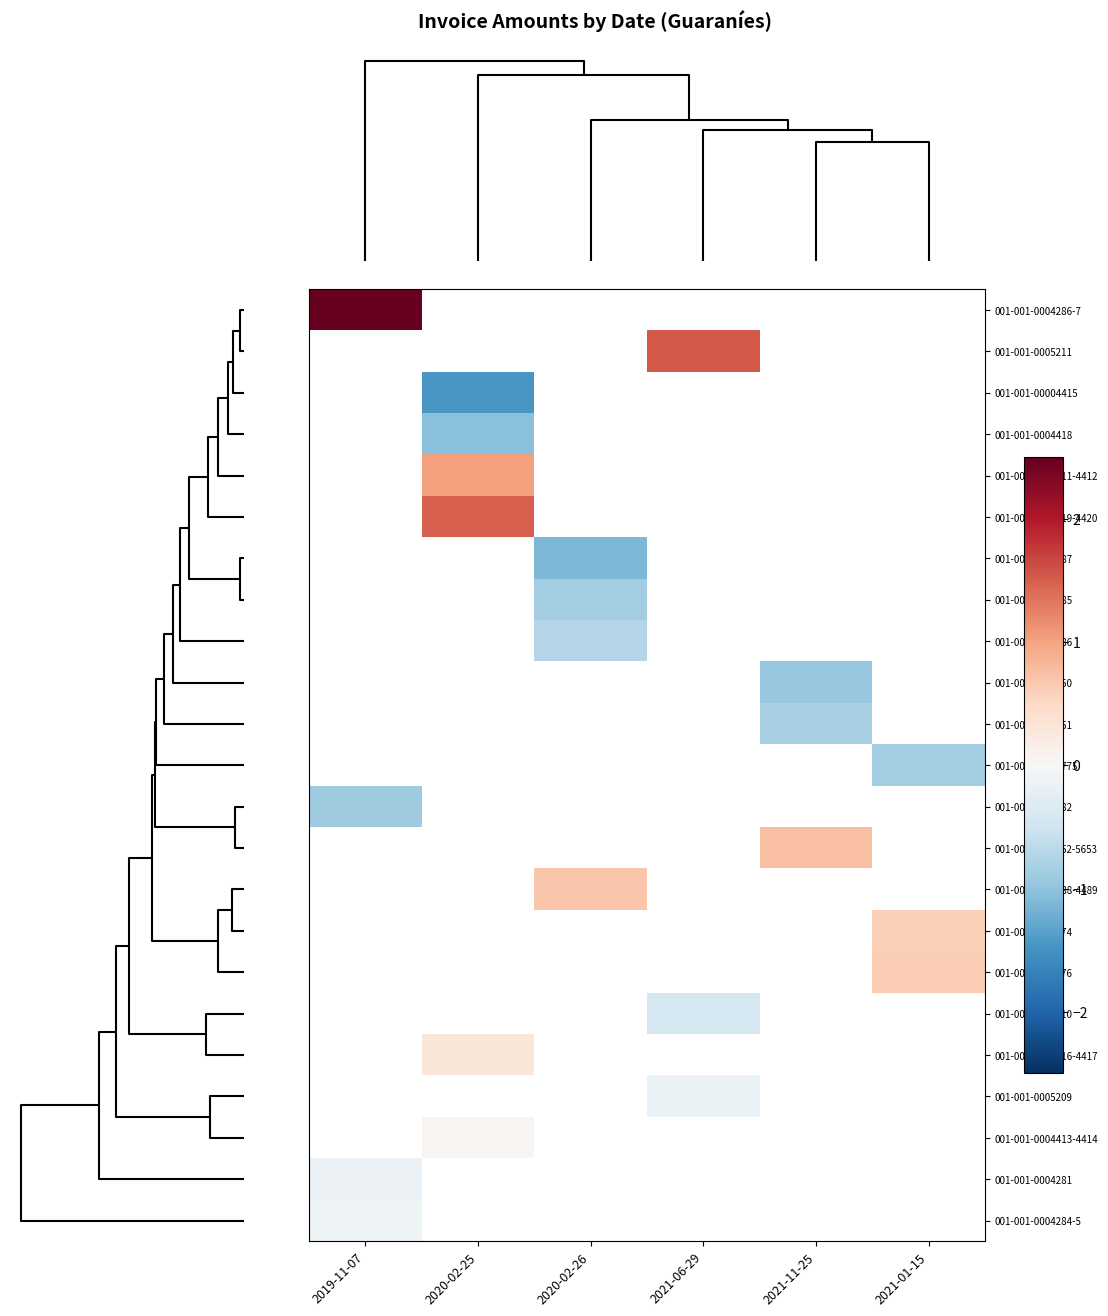

How many data points does each series have?

6